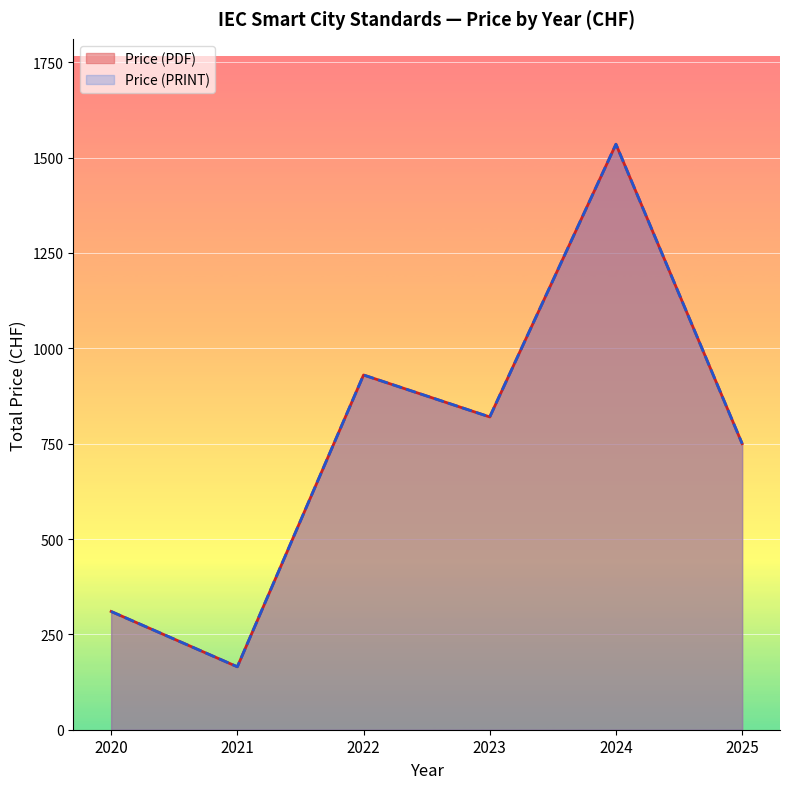

How many lines are shown in the chart?

2